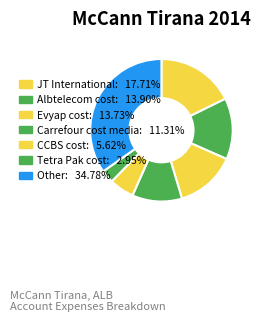

How many segments does this pie chart have?

7